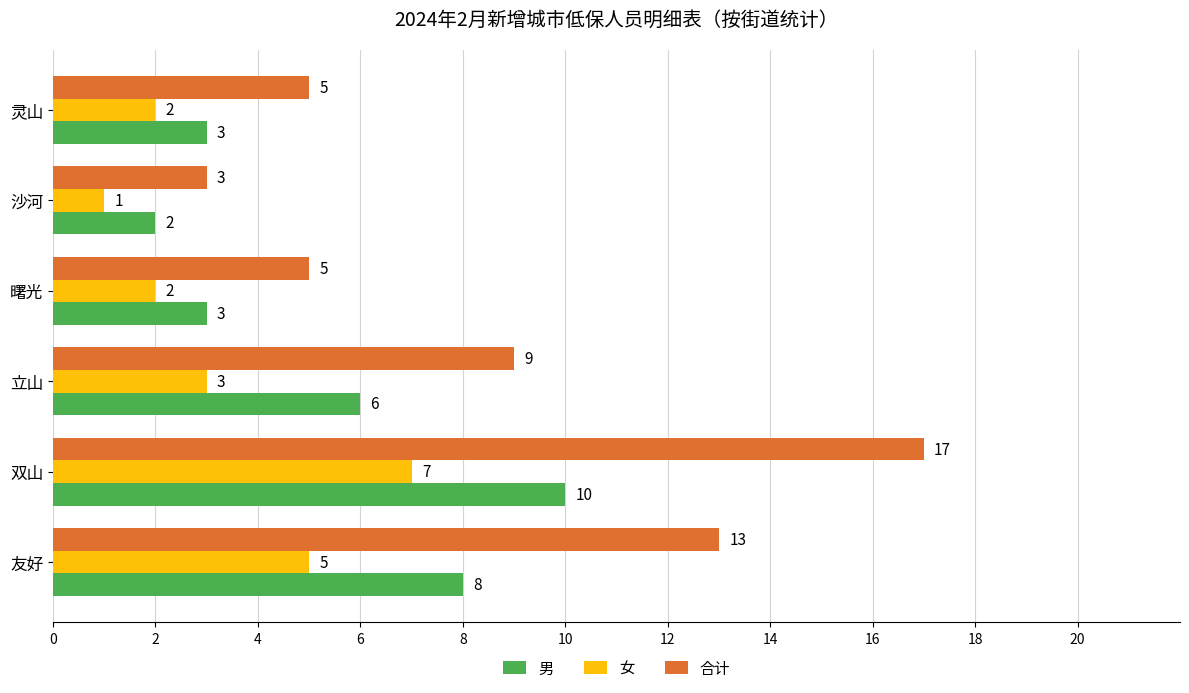

List the series in order of their overall mean, lowest first.

女, 男, 合计